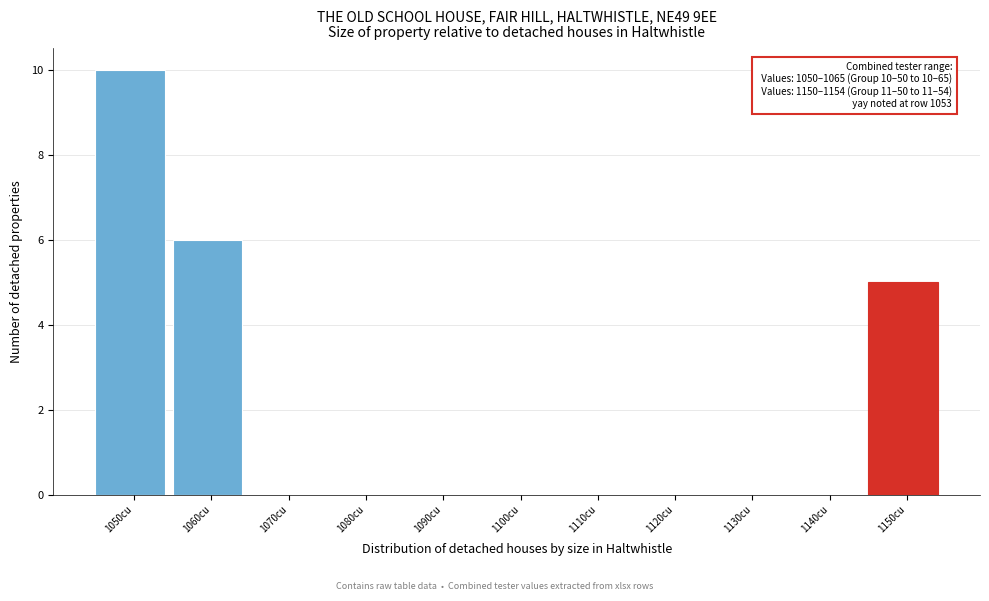

Reading left to right, extract all data points from this chart.

1050cu=10	1060cu=6	1070cu=0	1080cu=0	1090cu=0	1100cu=0	1110cu=0	1120cu=0	1130cu=0	1140cu=0	1150cu=5